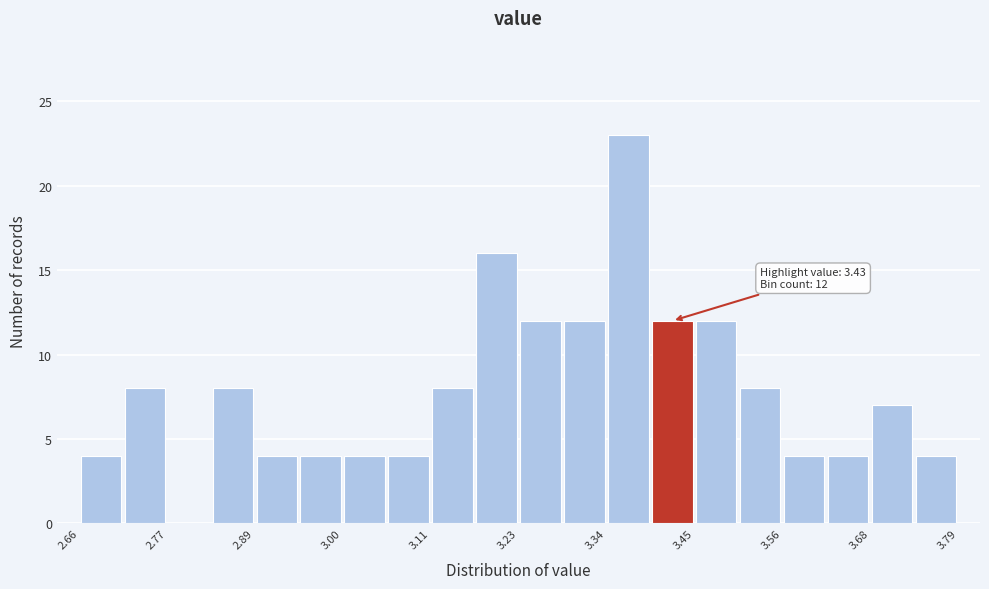

Around what value on the x-axis is the tallest bar? Give the approximate position of its centre, as read against the axis.

3.36